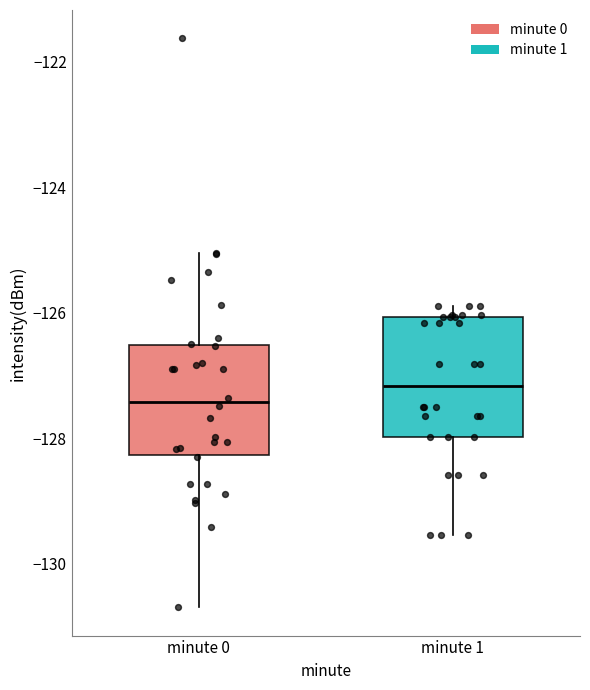

Where does the lower whisker of the box for minute 1 end on the y-axis? The values are not printed on the chart, so give them approximately, as read against the axis.

-129.6